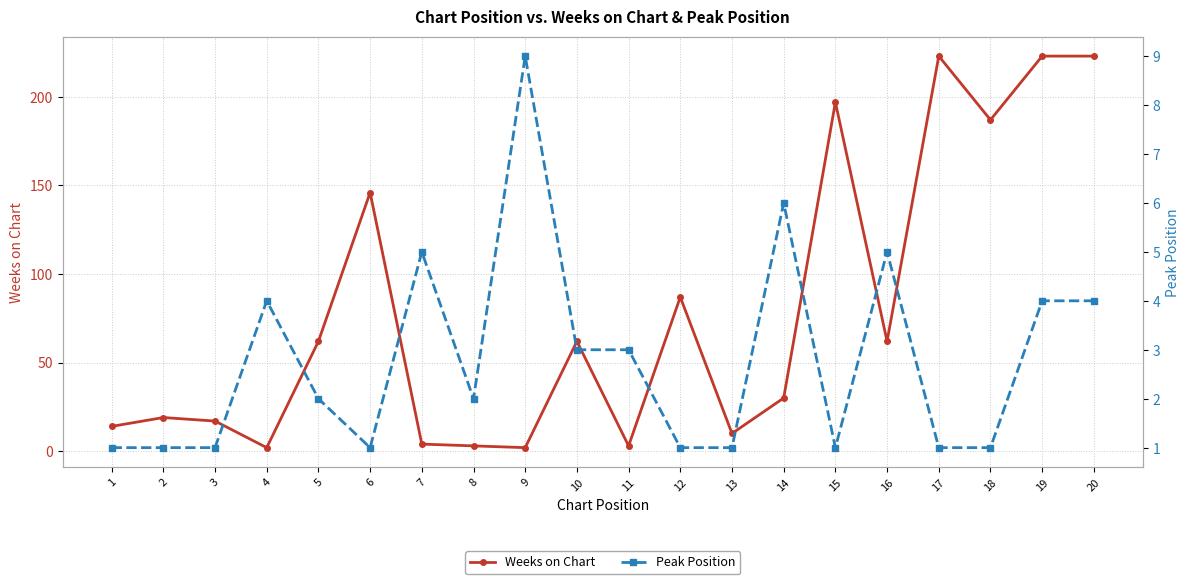

What is the sum of the Peak Position values at 13 and 7?

6